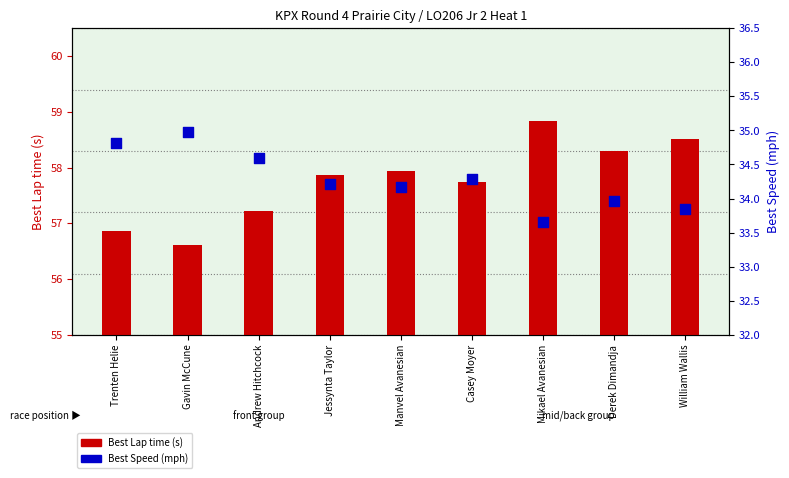

What are all the series names shown in the legend?

Best Lap time (s), Best Speed (mph)